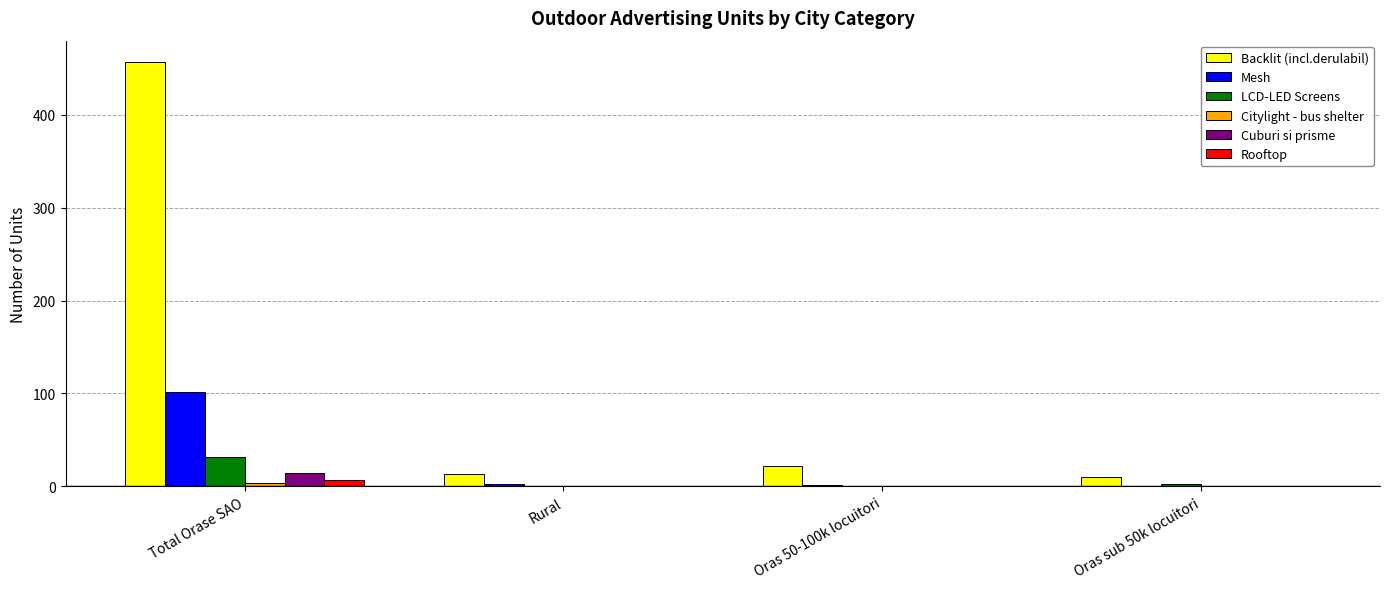

How many values in the Cuburi si prisme series exceed 0?

1